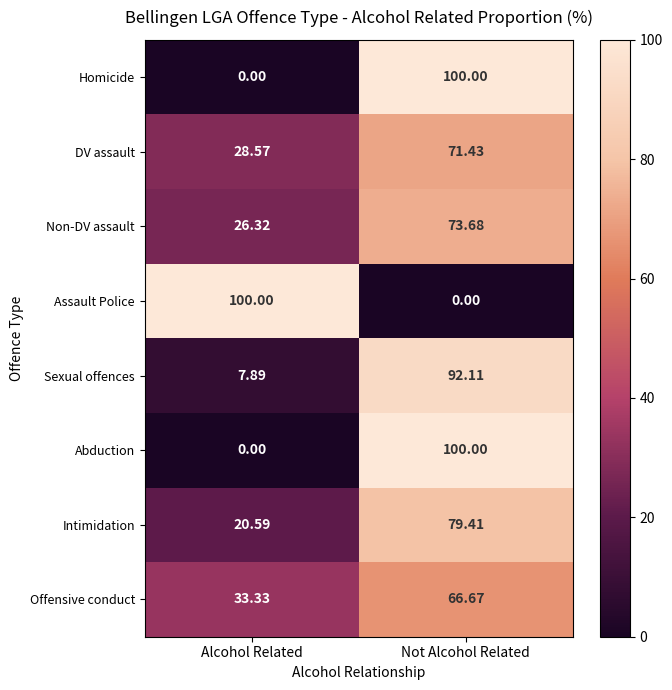

What is the difference between the highest and lowest values at Alcohol Related?

100.0